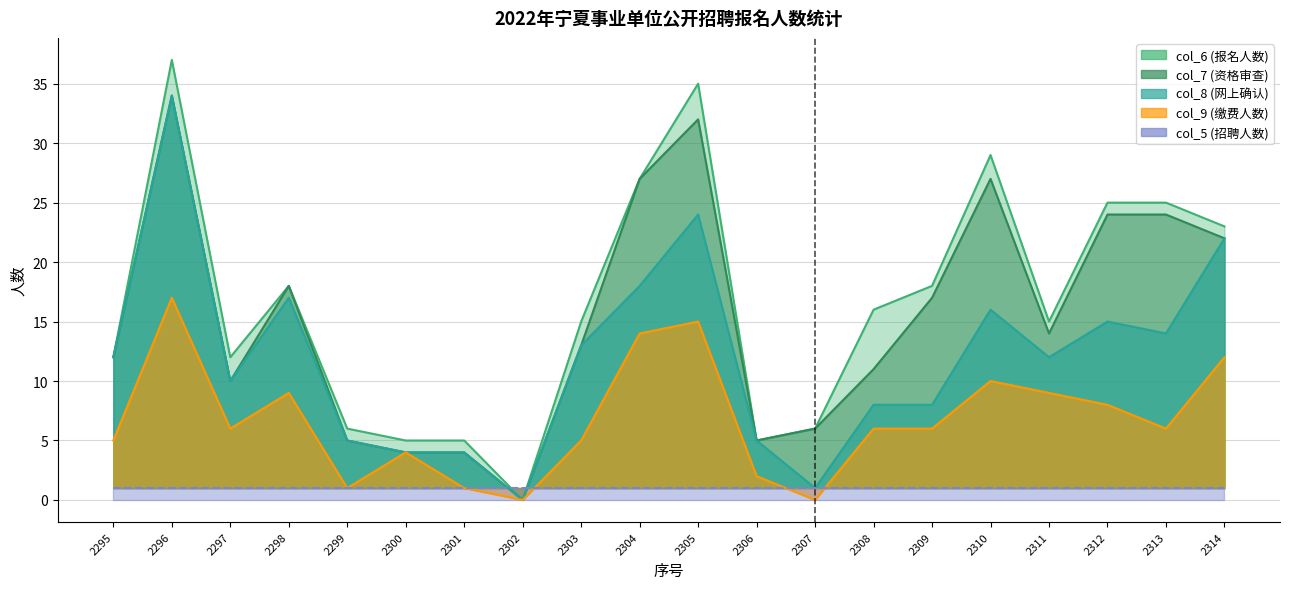

In col_8 (网上确认), how many points are higher than both neighbors (excluding endpoints)?

5